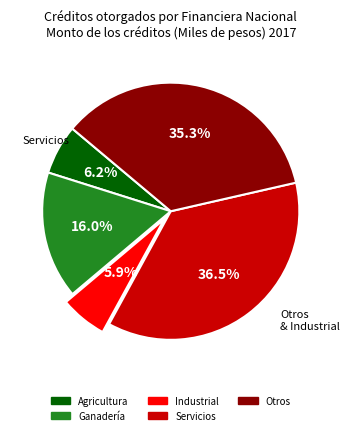

The Servicios slice represents 22% of the pie. True or false?

False